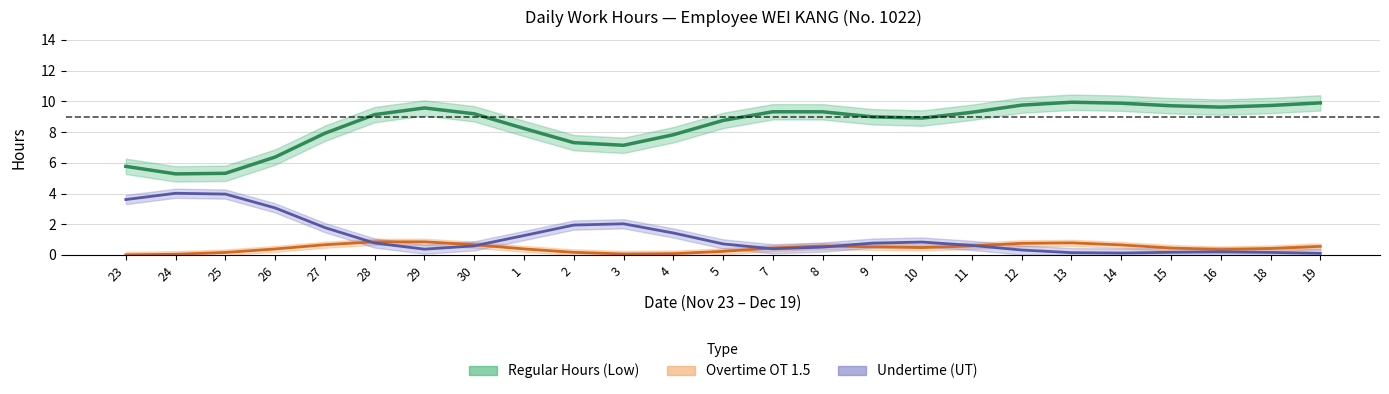

At how many categories does at least one series exceed 9?

13